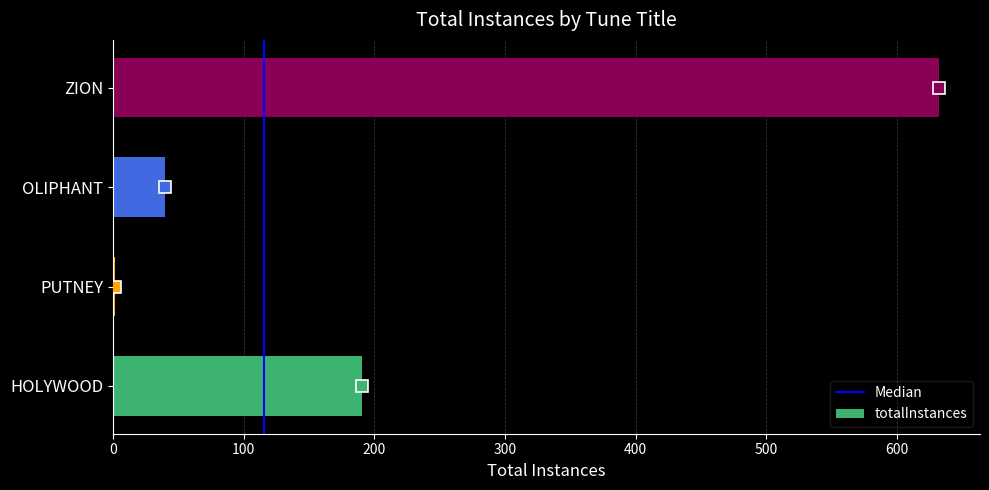

Is it true that the value at HOLYWOOD is 110?

False